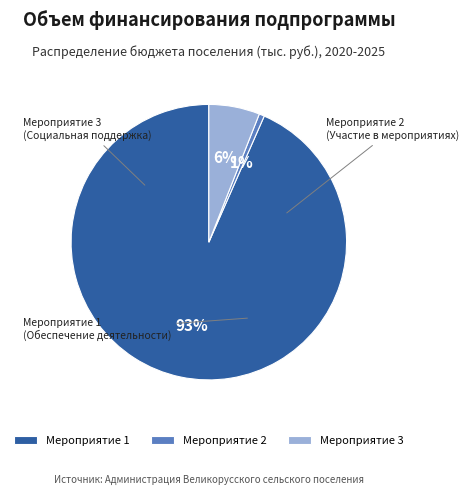

Do Мероприятие 1 and Мероприятие 3 together represent more than half of the pie?

Yes